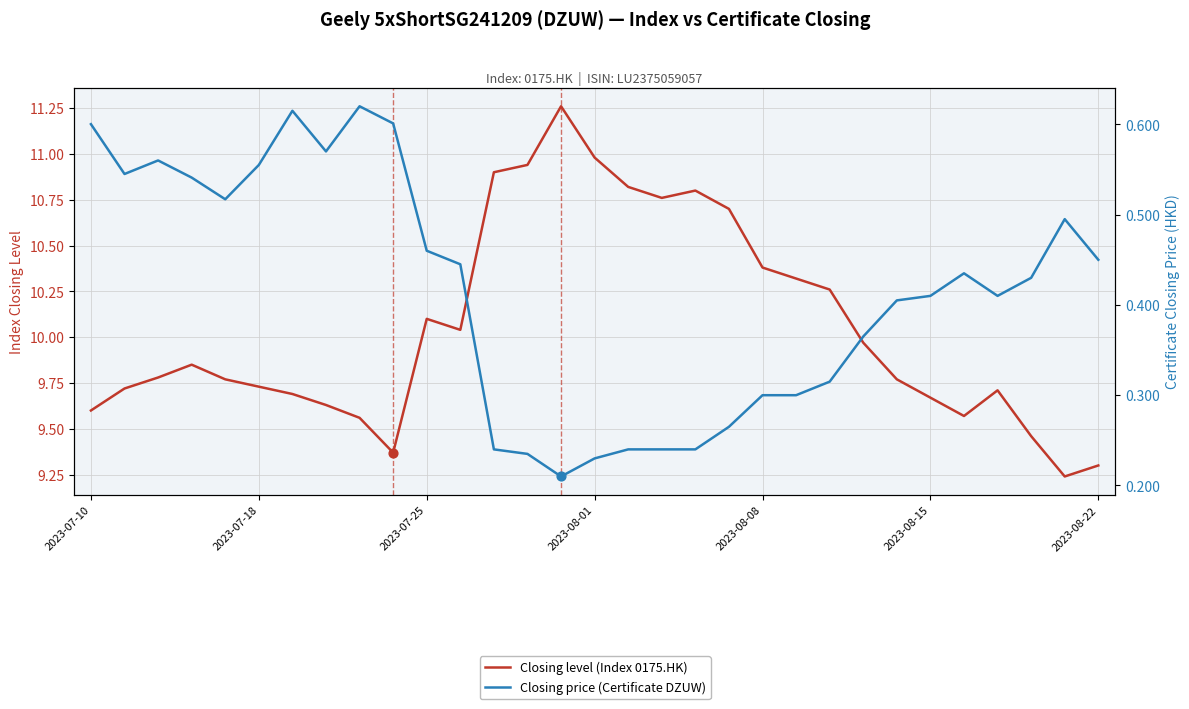

Is the value of Closing level (Index 0175.HK) at 23 greater than the value of Closing price (Certificate DZUW) at 19?

Yes